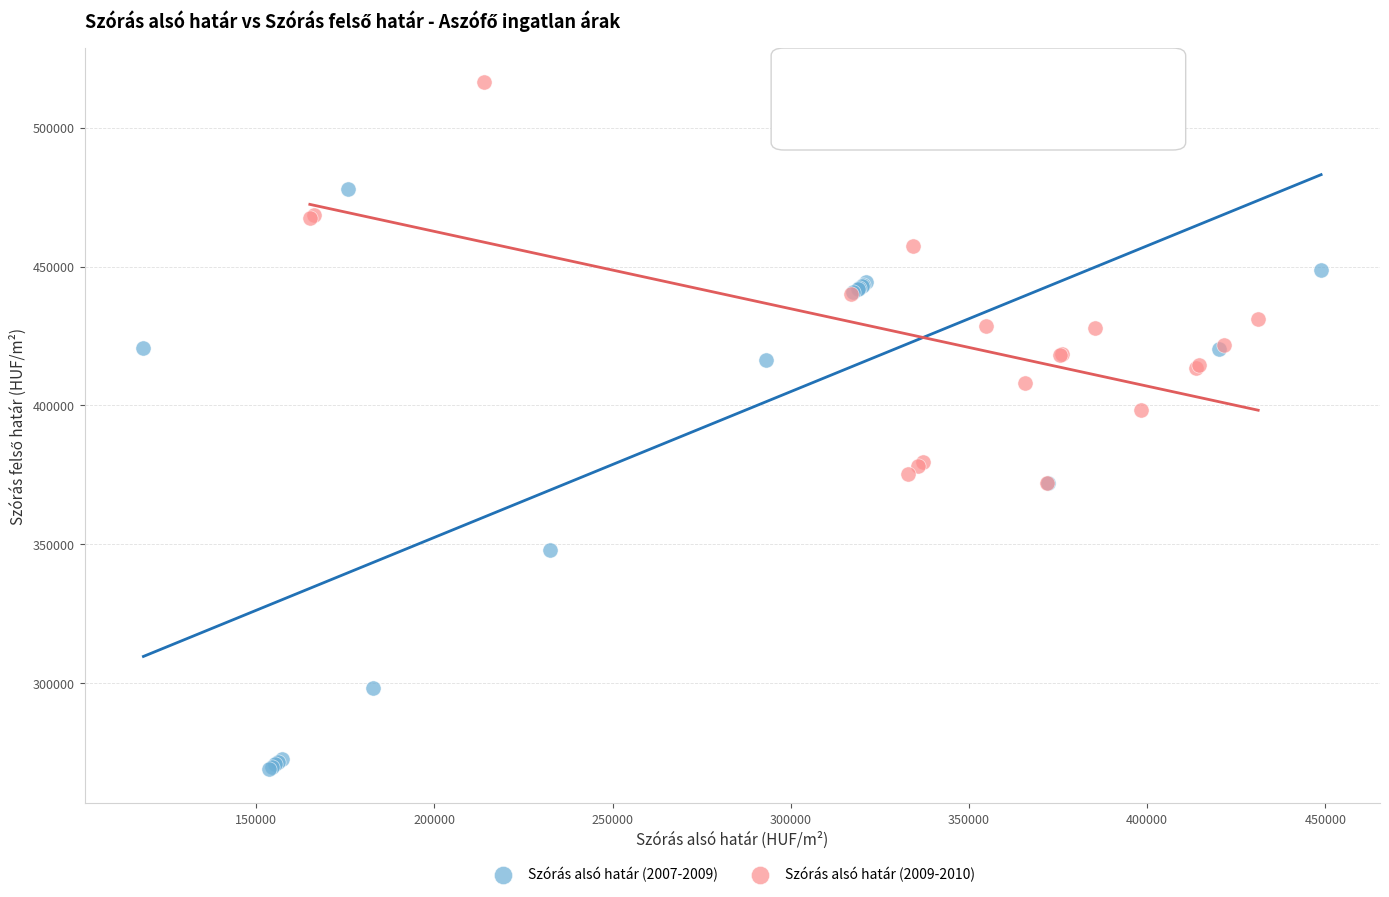

Which series contains the lowest Y value?

Szórás alsó határ (2007-2009)